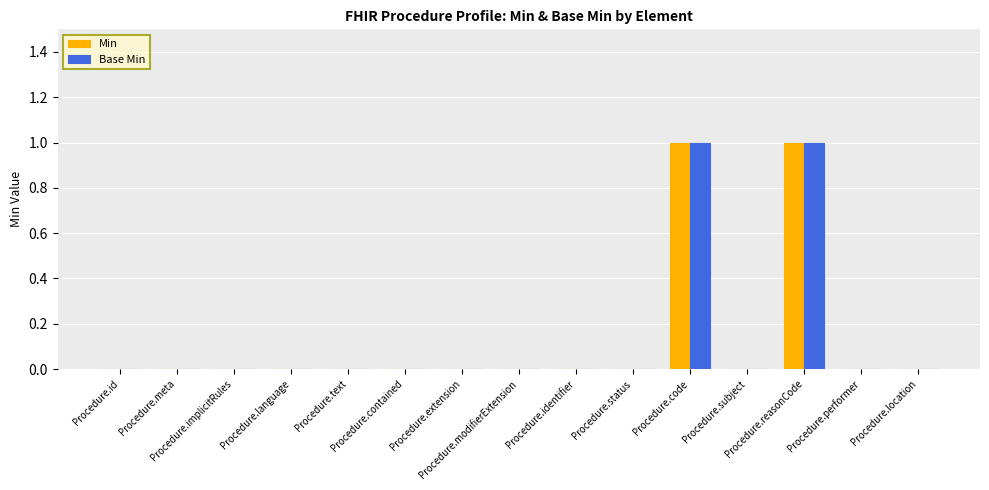

The Base Min series shows 1 at Procedure.text. True or false?

False